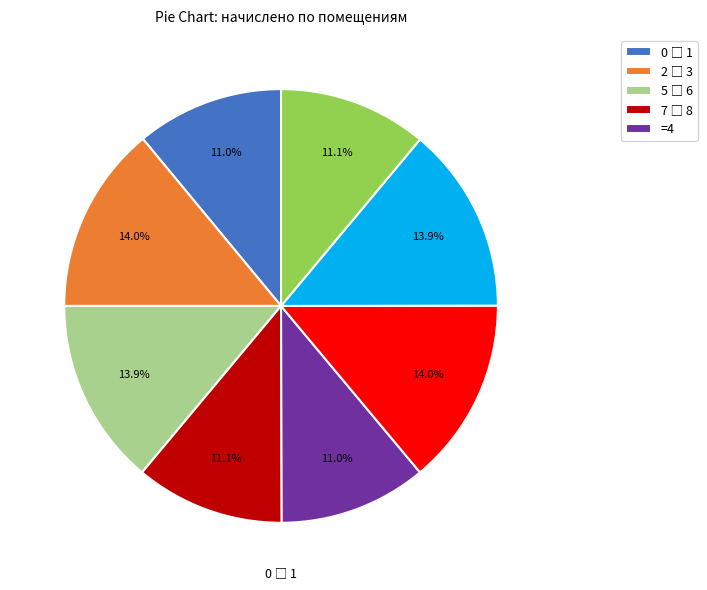

Does any single category account for the majority?

No